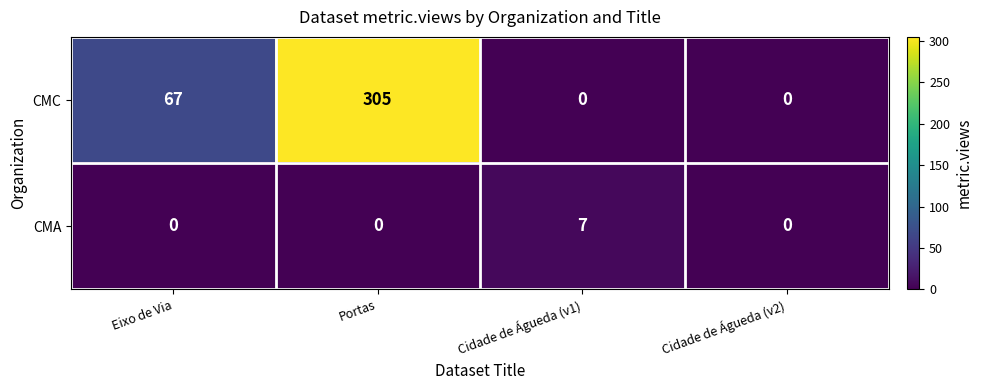

Rank the series by their maximum value, from lowest to highest.

CMA, CMC